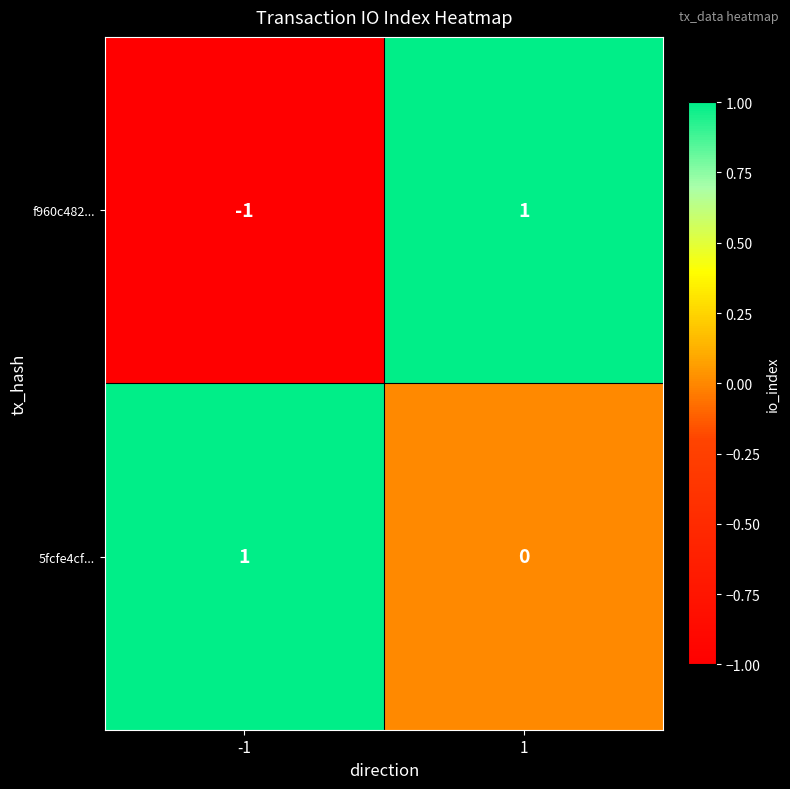

Rank the categories by f960c482... value from highest to lowest.

1, -1